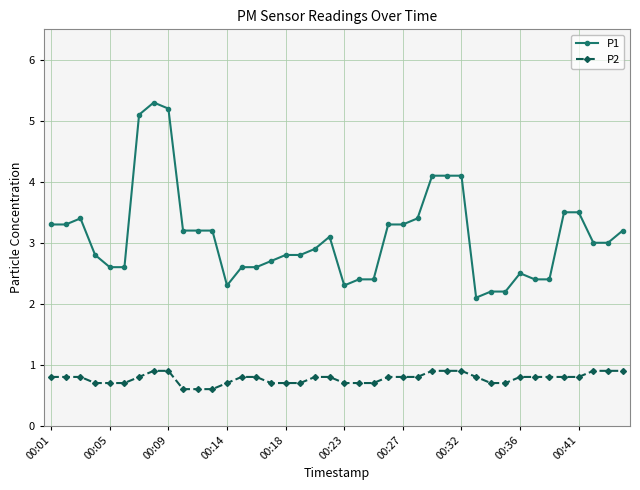

What is the value of the P2 point at the 3rd from the left?

0.8